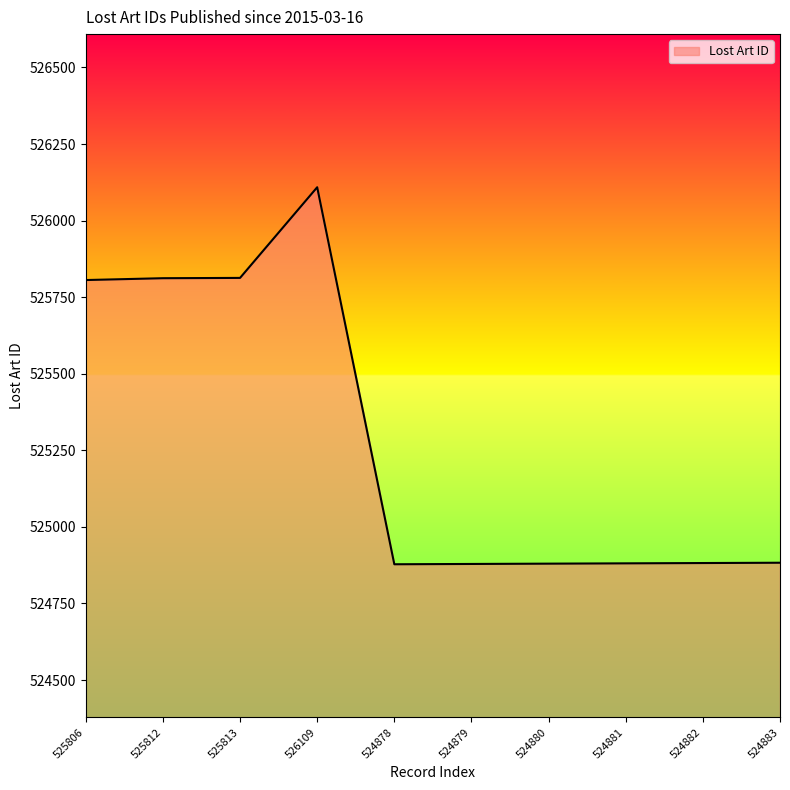

What is the change in value from 525806 to 524881?

-925